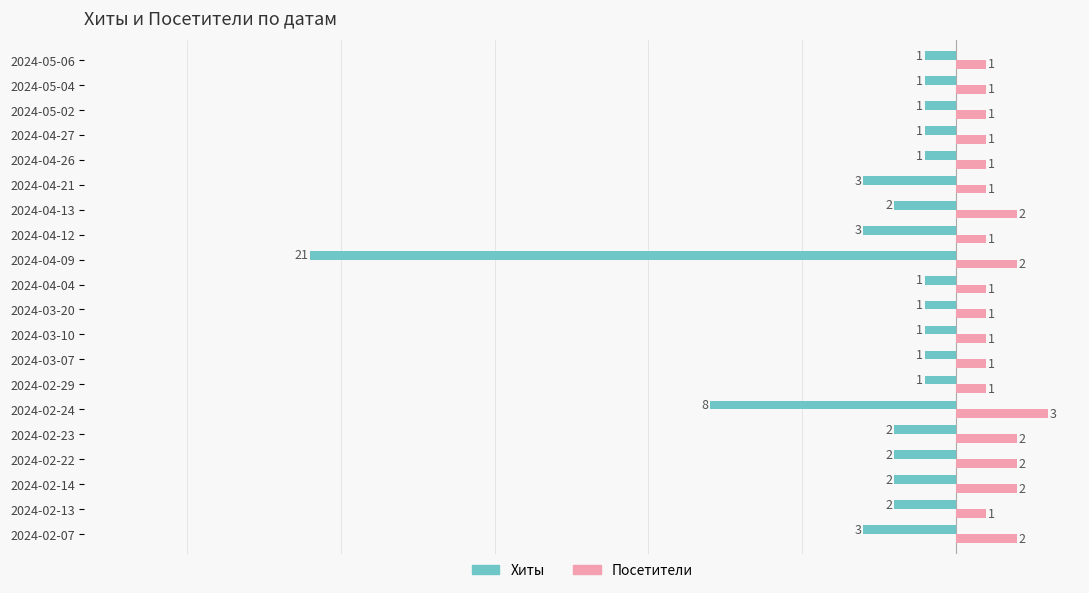

How many data points in Посетители are above 1?

7